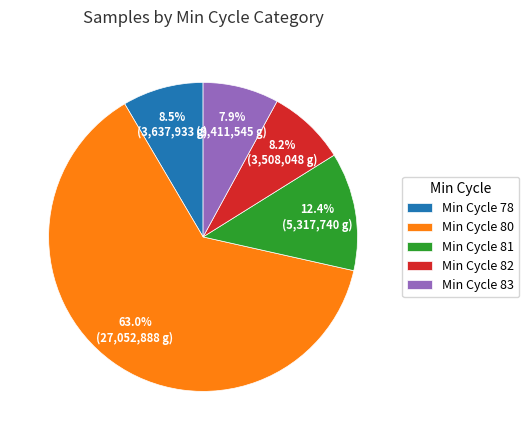

Combined, what portion of the pie is Min Cycle 80 and Min Cycle 78?

71.5%